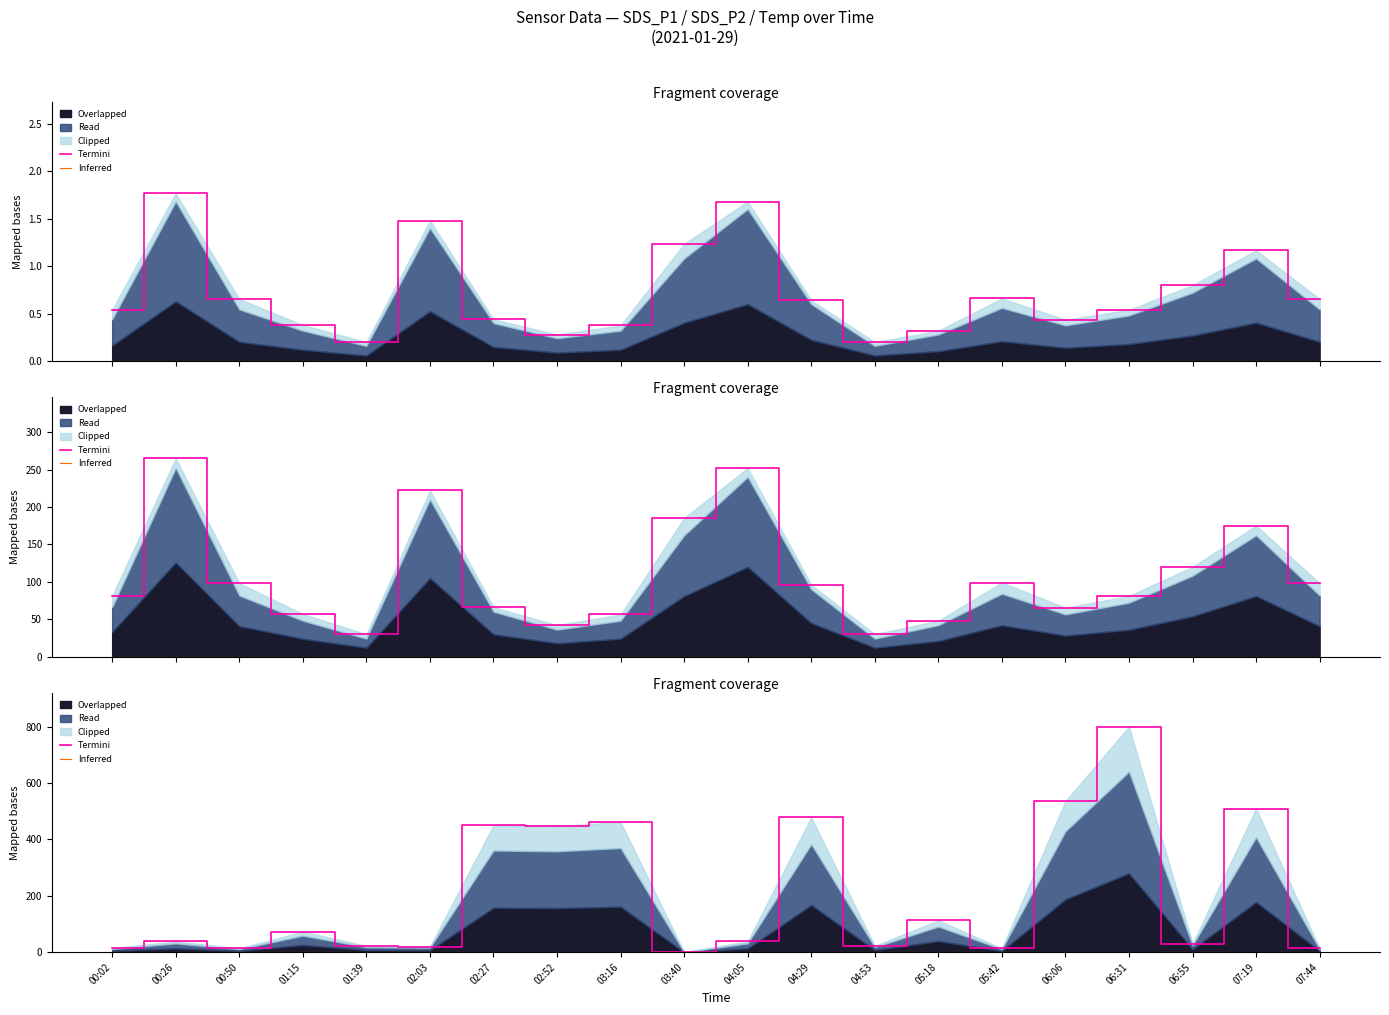

Between 02:27 and 04:29, which series saw the biggest shift?

Termini